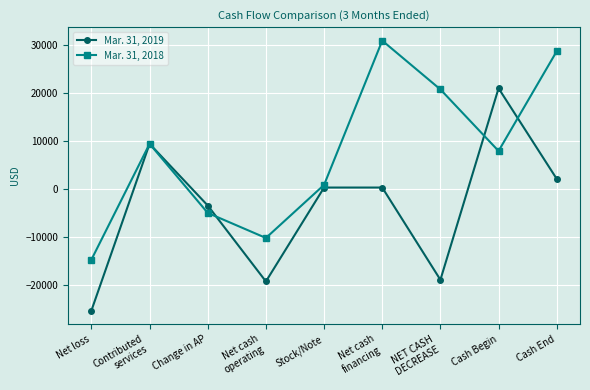

The Mar. 31, 2018 series shows 10902 at Cash Begin. True or false?

False